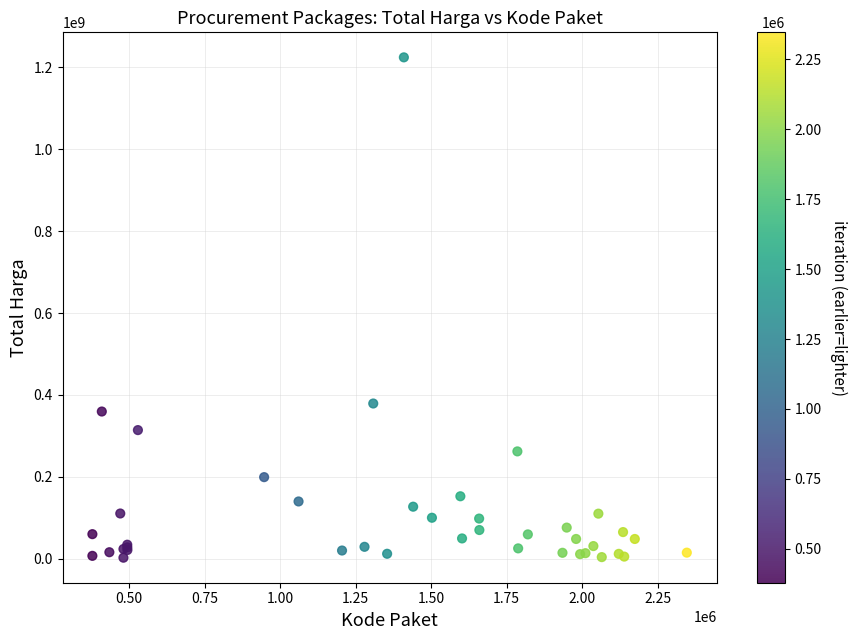

What Y value in the scatter plot is closest to 613538875?

379075000